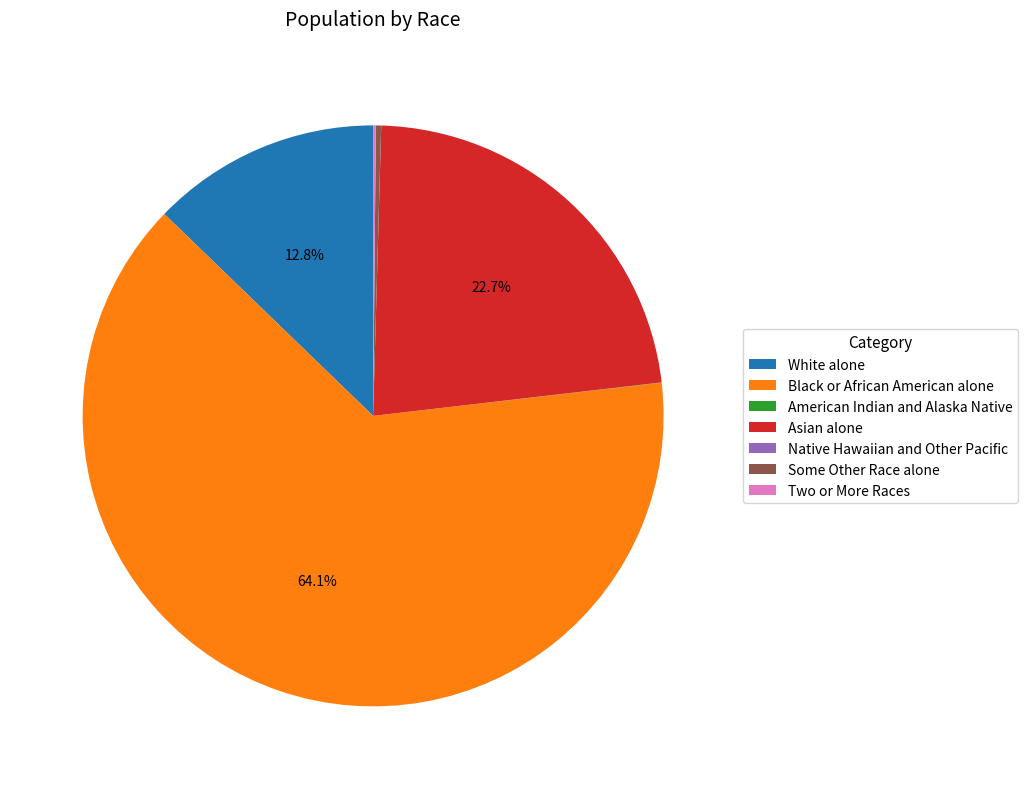

Between Some Other Race alone and White alone, which is larger?

White alone